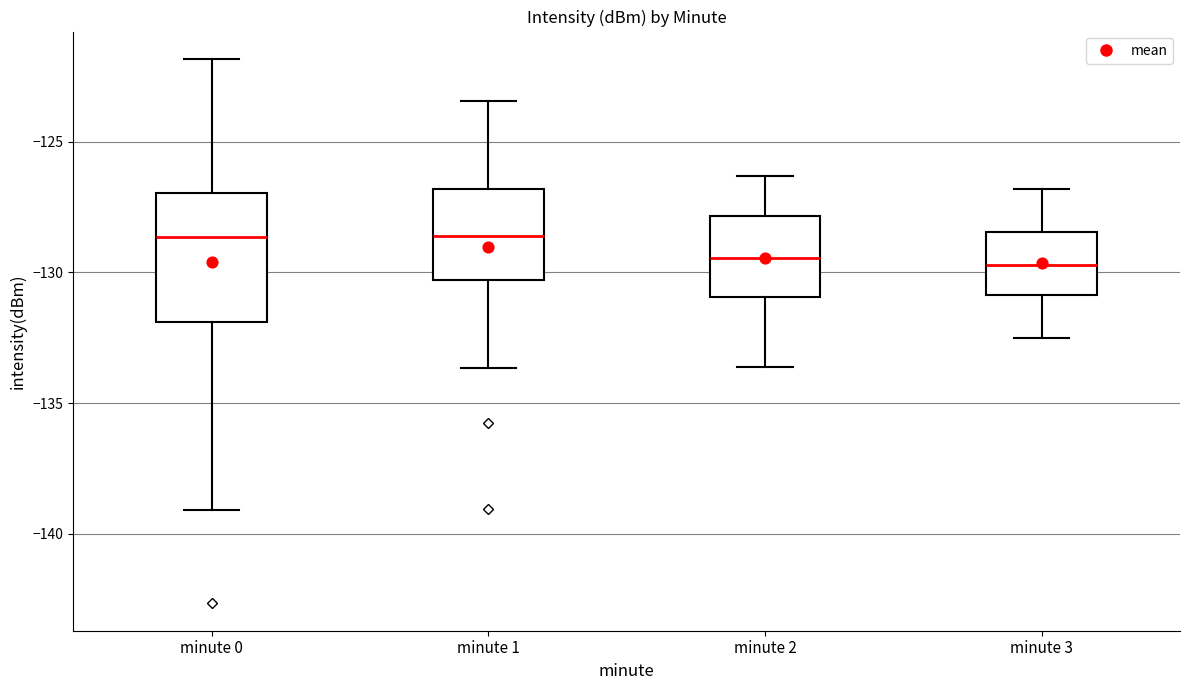

Reading left to right, read every box against the y-axis: the position of its median line, the range the box covers, and the ends of its whiskers. The values are not printed on the chart, so give them approximately, as read against the axis.

minute 0: median -128.5, box -132.0 to -127.0, whiskers -139.0 to -122.0
minute 1: median -128.5, box -130.5 to -127.0, whiskers -133.5 to -123.5
minute 2: median -129.5, box -131.0 to -128.0, whiskers -133.5 to -126.5
minute 3: median -129.5, box -131.0 to -128.5, whiskers -132.5 to -127.0